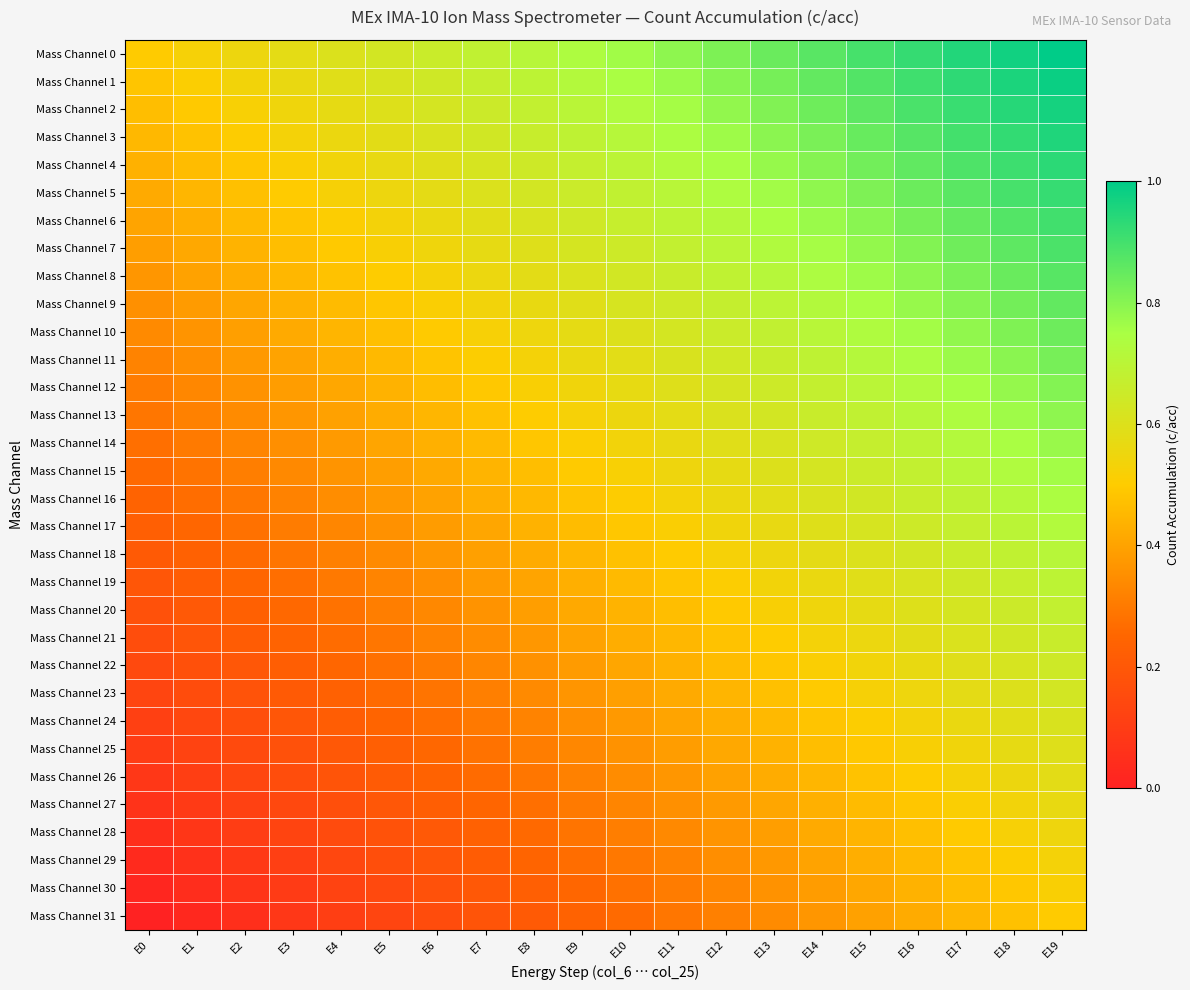

At how many categories does at least one series exceed 0?

20